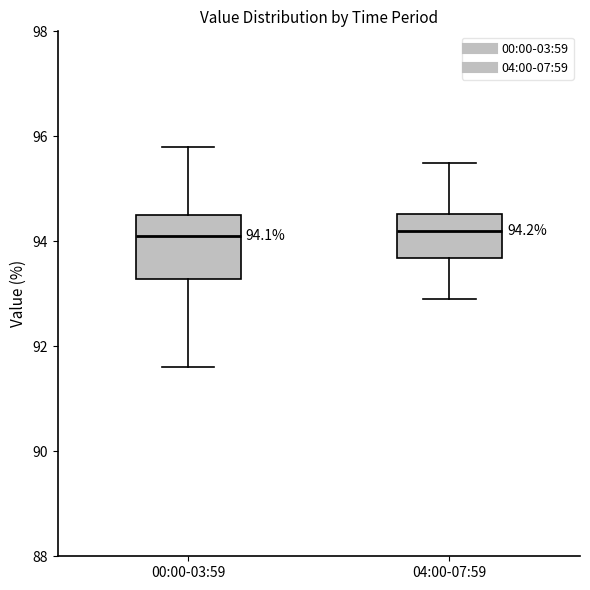

Comparing the boxes themselves (not the whiskers), which one is the tallest?

00:00-03:59